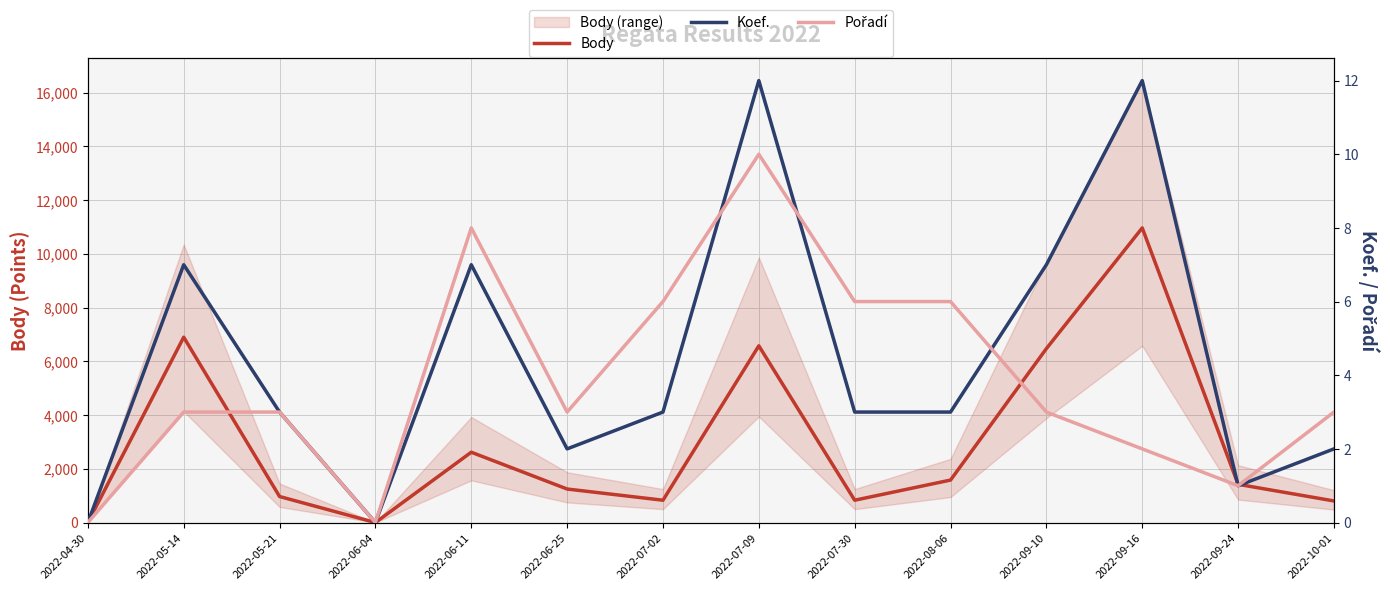

What is the total value across all series at 2022-07-09?

6600